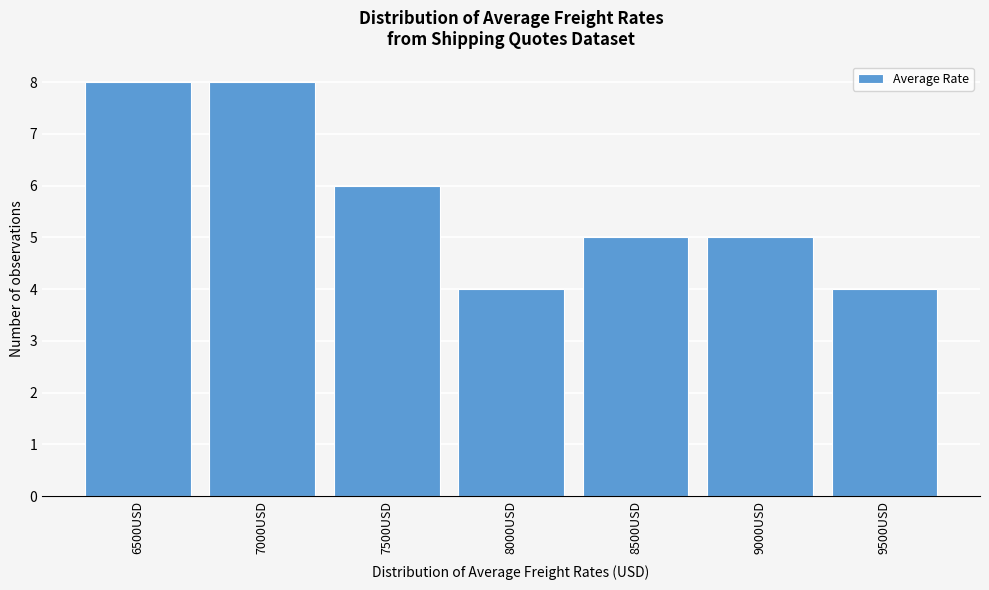

Reading left to right, what are all the values shown in this chart?

8	8	6	4	5	5	4